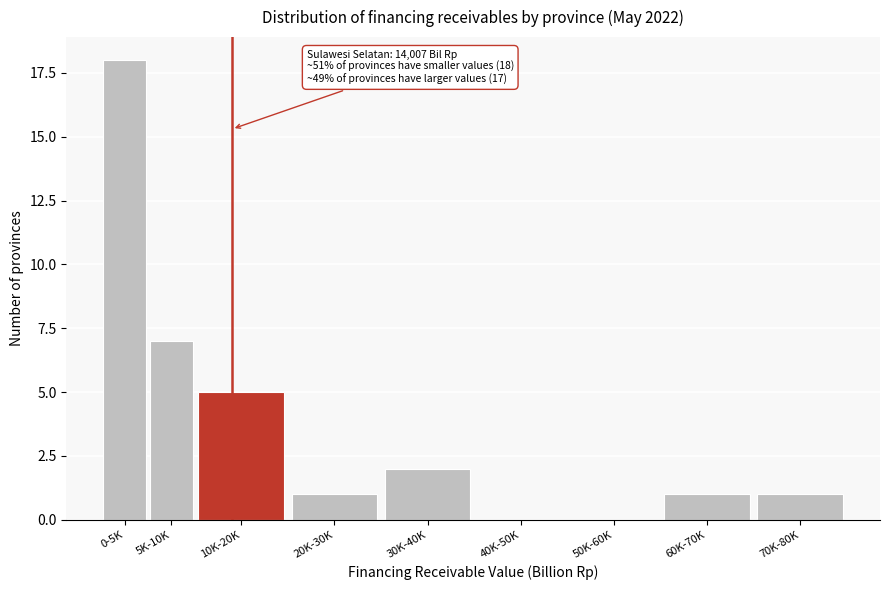

Reading left to right, what are all the values shown in this chart?

0-5K=18	5K-10K=7	10K-20K=5	20K-30K=1	30K-40K=2	40K-50K=0	50K-60K=0	60K-70K=1	70K-80K=1